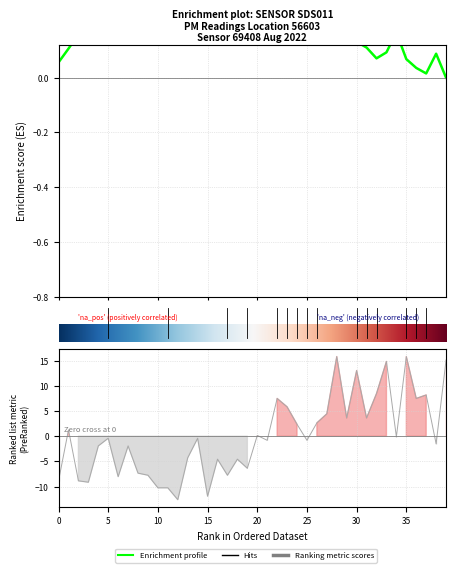

What is the sum of the values at 20 and 12?

-12.4